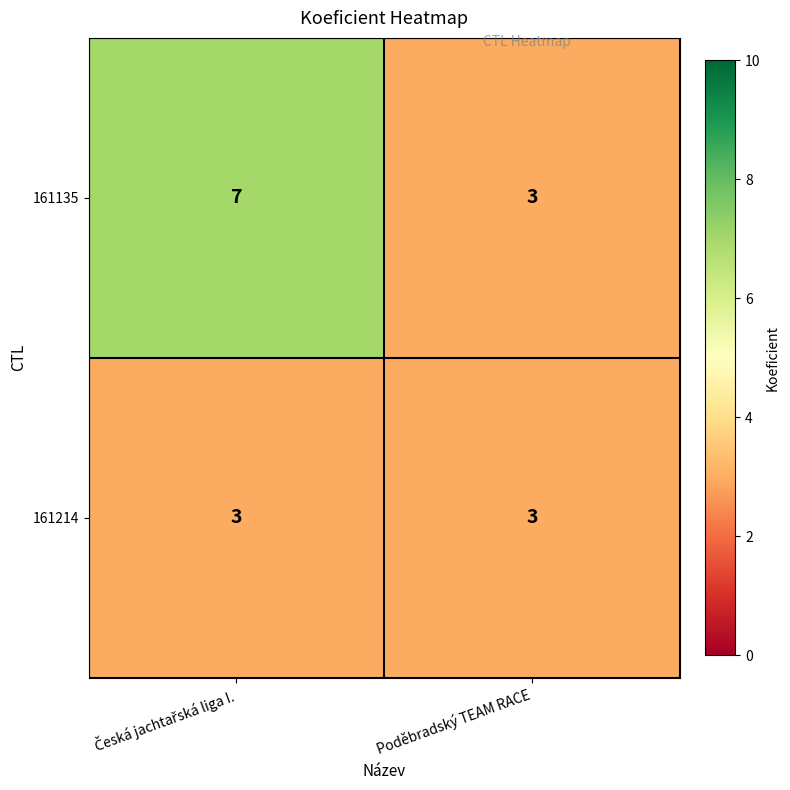

The 161135 series shows 2 at Poděbradský TEAM RACE. True or false?

False